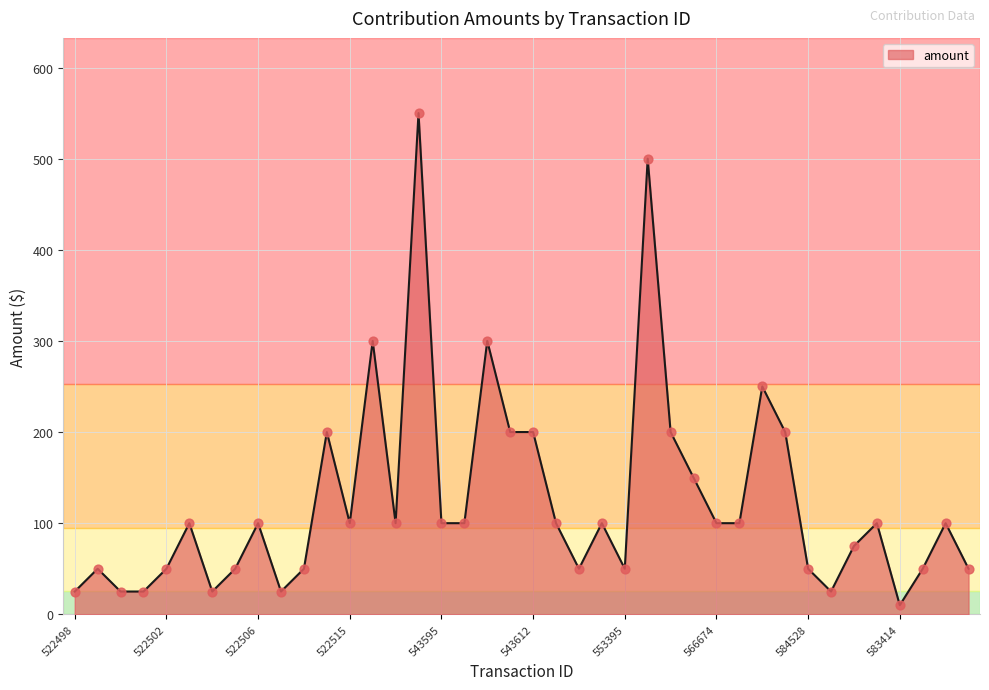

What is the difference between the maximum and minimum values?

540